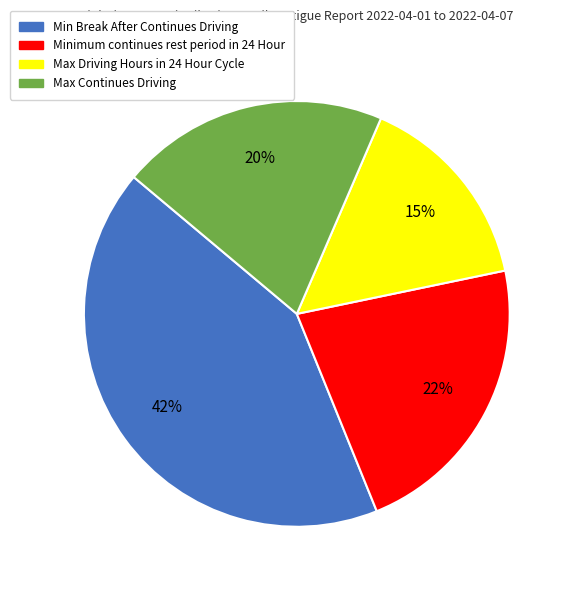

Approximately how many times larger is the value at Max Driving Hours in 24 Hour Cycle compared to Min Break After Continues Driving?

0.4